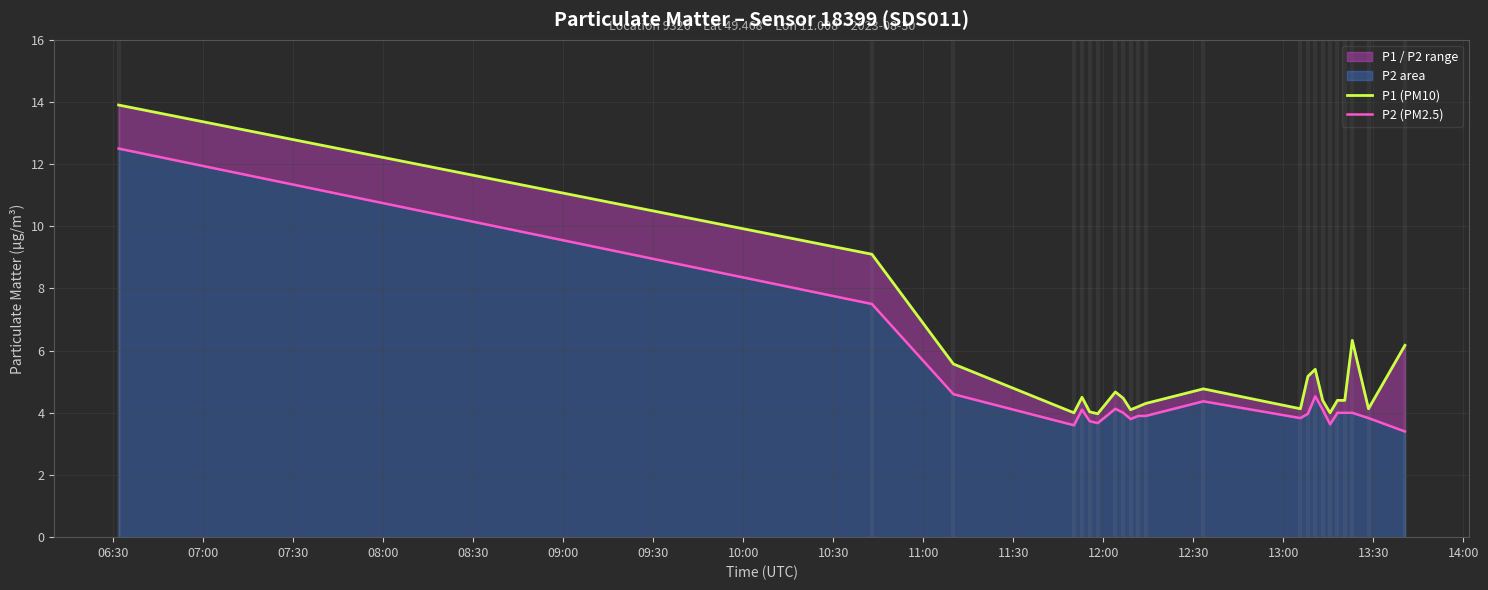

Which series has the largest total across all categories?

P1 (PM10)